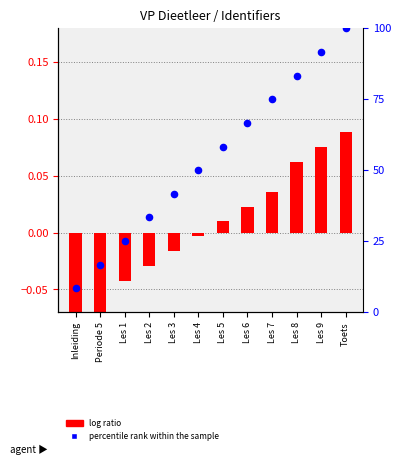

At which category is the sum across all series the highest?

Toets